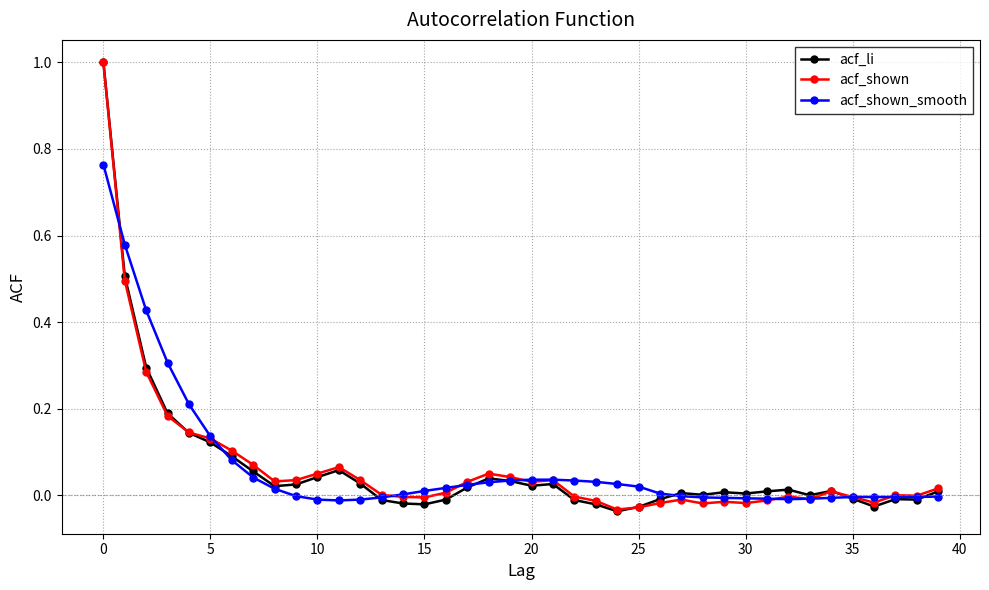

True or false: acf_shown has more than 0 interior local peaks.

True